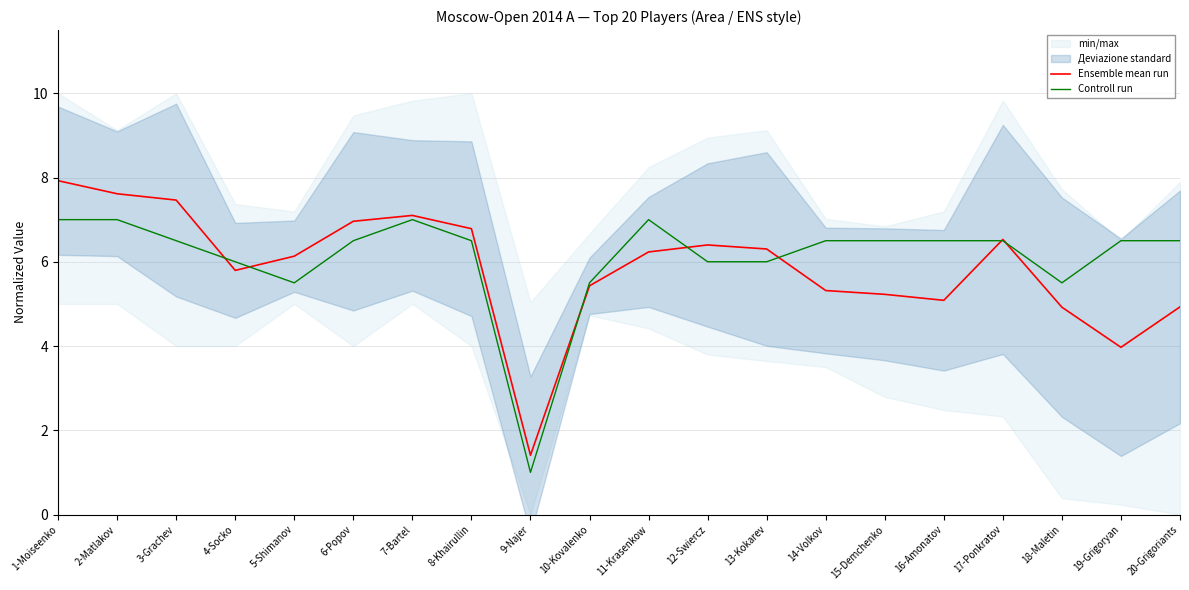

The value of Ensemble mean run at 19-Grigoryan is 4.0. True or false?

True